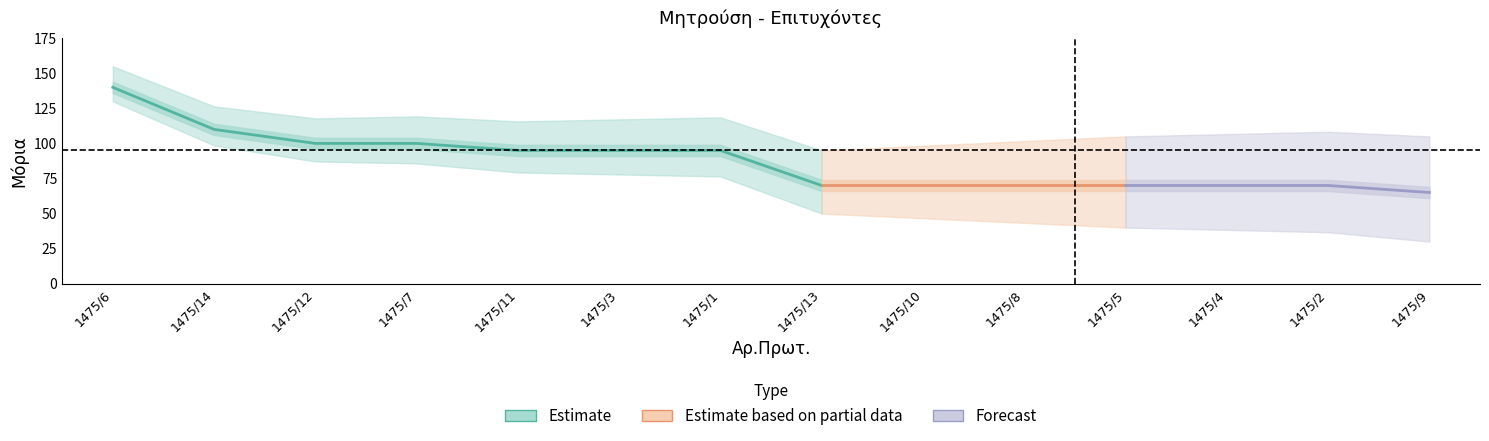

True or false: ΜΟΡΙΑ and Rank cross at least once.

False